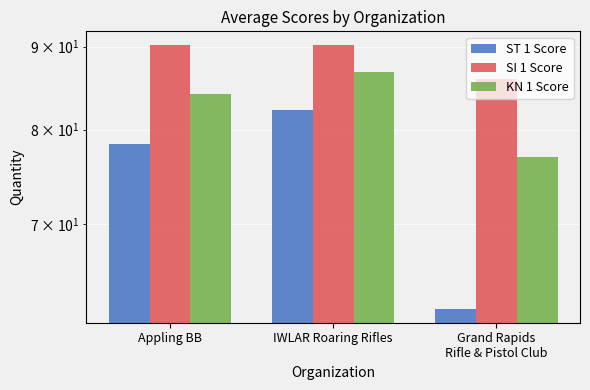

What is the difference between the maximum and minimum values in the KN 1 Score series?

9.8